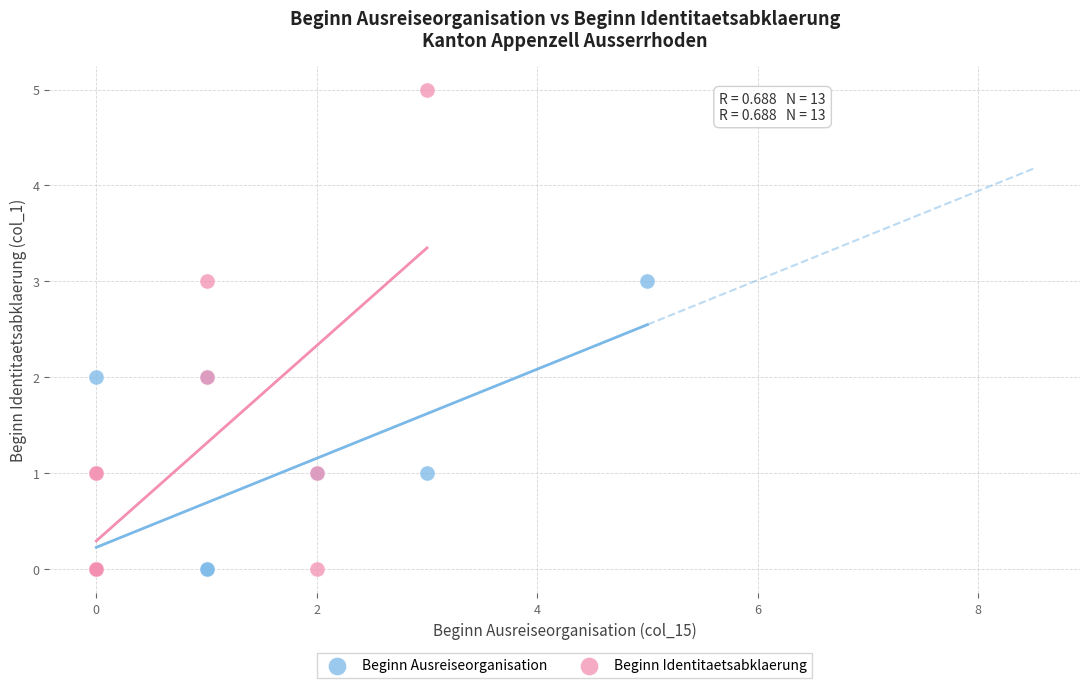

Which series has the largest Y range (max minus min)?

Beginn Identitaetsabklaerung